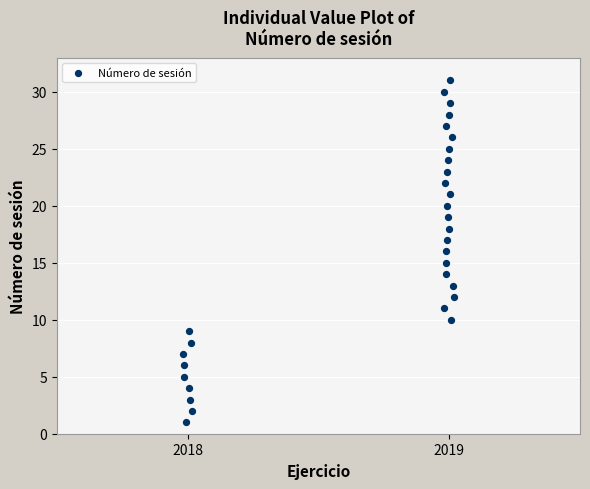

What is the range of Y values (max minus min)?

30